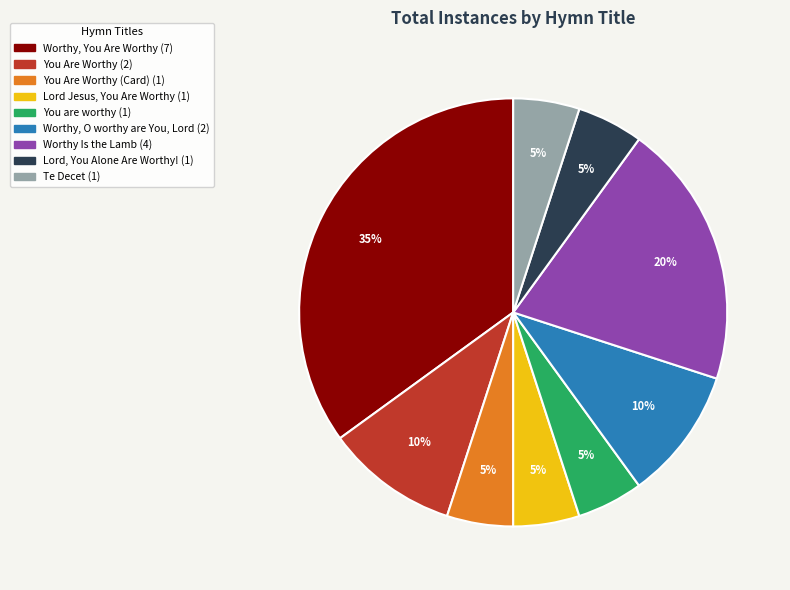

How many segments does this pie chart have?

9